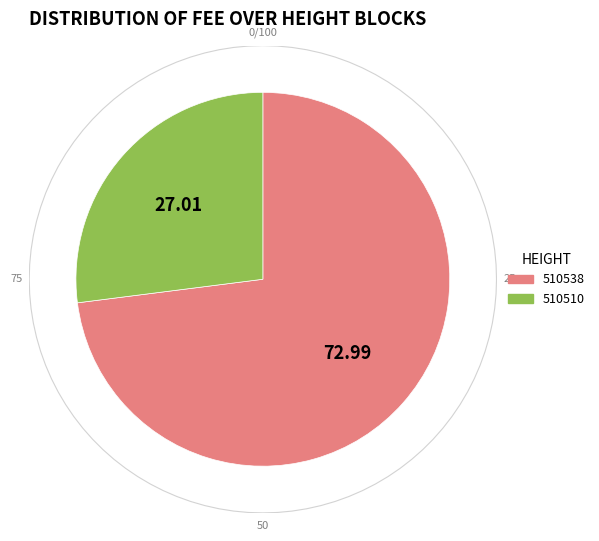

How many segments does this pie chart have?

2